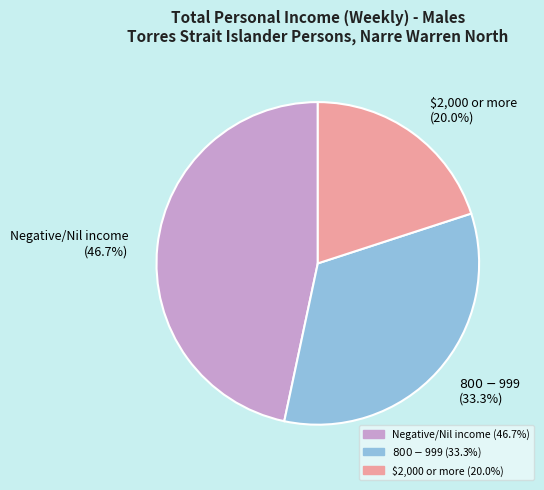

Between Negative/Nil income (46.7%) and $2,000 or more (20.0%), which is larger?

Negative/Nil income (46.7%)